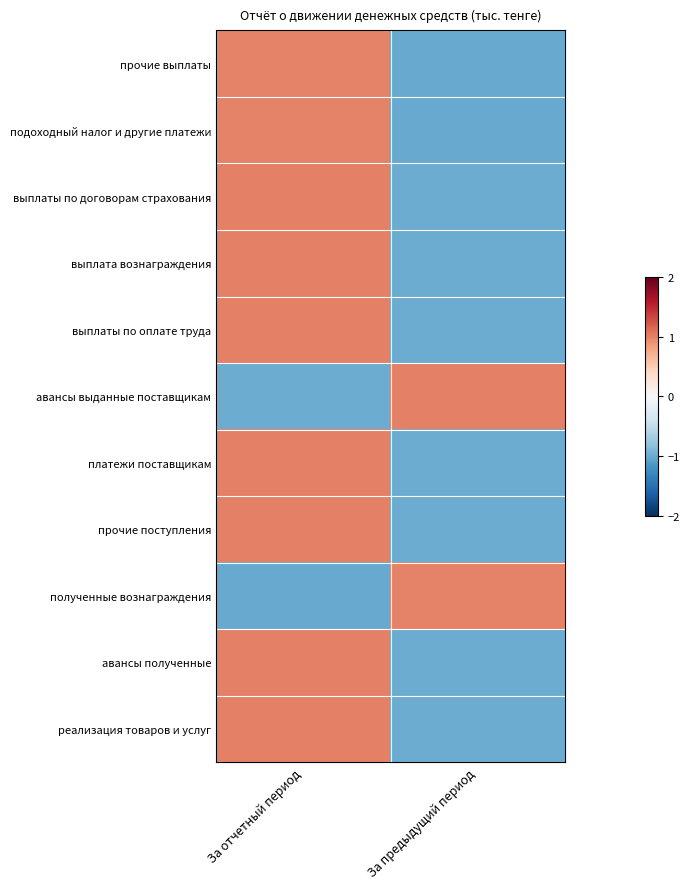

Reading left to right, extract all data points from this chart.

реализация товаров и услуг: За отчетный период=1.0	За предыдущий период=-1.0
авансы полученные: За отчетный период=1.0	За предыдущий период=-1.0
полученные вознаграждения: За отчетный период=-1.0	За предыдущий период=1.0
прочие поступления: За отчетный период=1.0	За предыдущий период=-1.0
платежи поставщикам: За отчетный период=1.0	За предыдущий период=-1.0
авансы выданные поставщикам: За отчетный период=-1.0	За предыдущий период=1.0
выплаты по оплате труда: За отчетный период=1.0	За предыдущий период=-1.0
выплата вознаграждения: За отчетный период=1.0	За предыдущий период=-1.0
выплаты по договорам страхования: За отчетный период=1.0	За предыдущий период=-1.0
подоходный налог и другие платежи: За отчетный период=1.0	За предыдущий период=-1.0
прочие выплаты: За отчетный период=1.0	За предыдущий период=-1.0